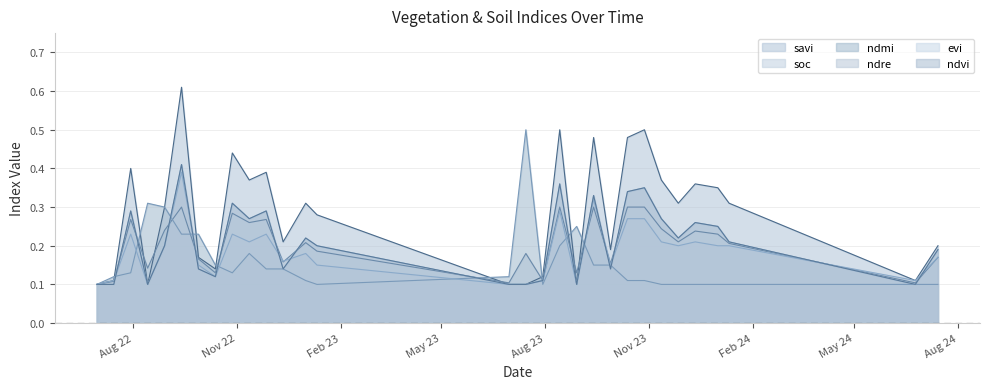

How many distinct data groups are displayed?

6